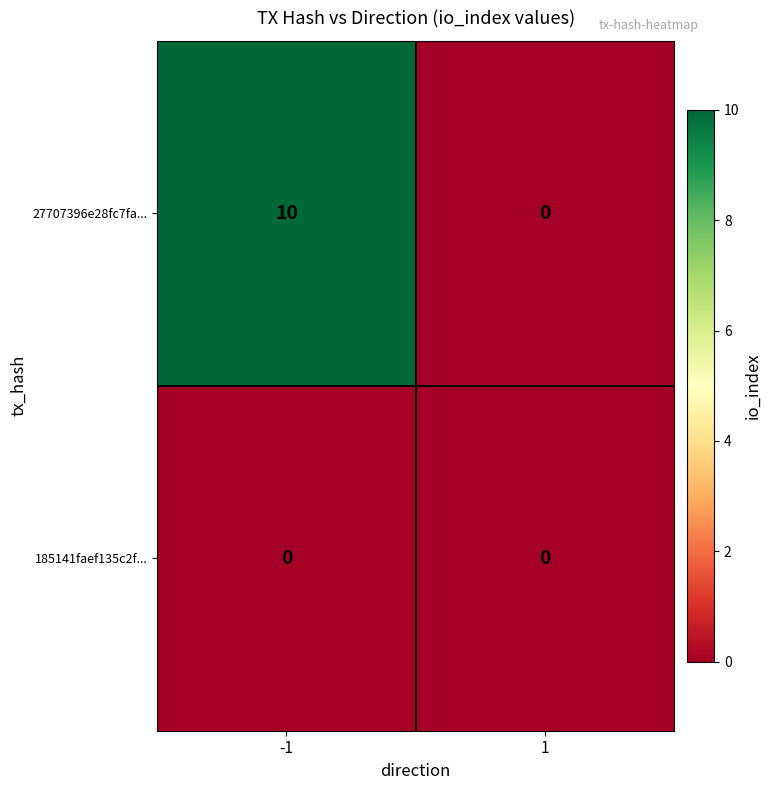

What is the maximum value shown in the chart?

10